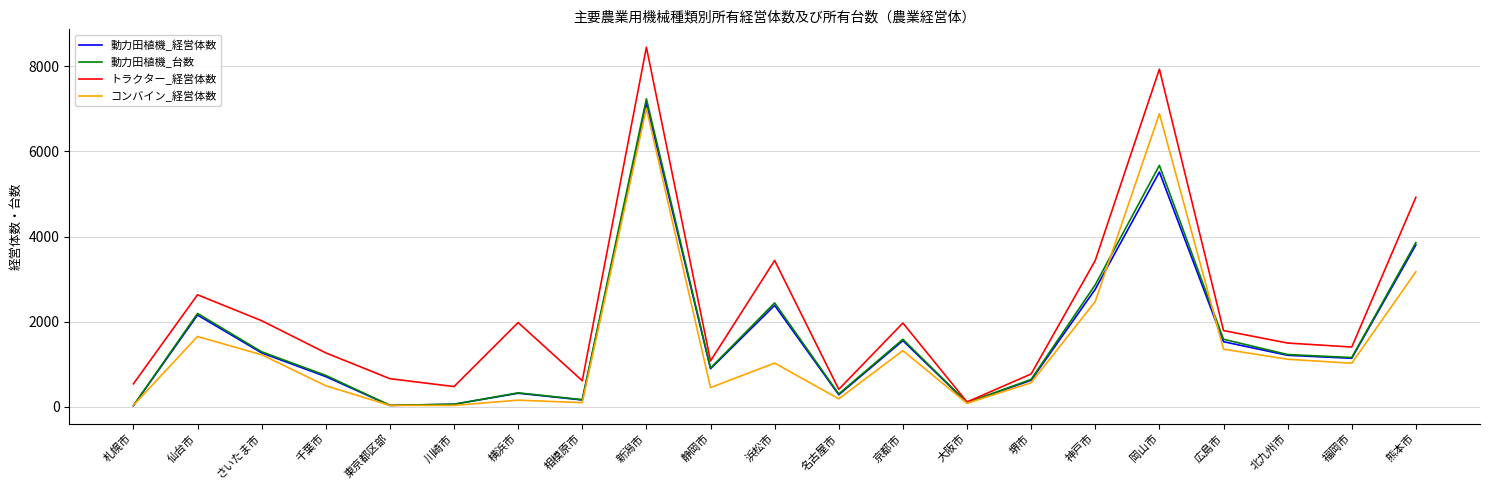

What is the approximate value of コンバイン_経営体数 at 岡山市?

6888